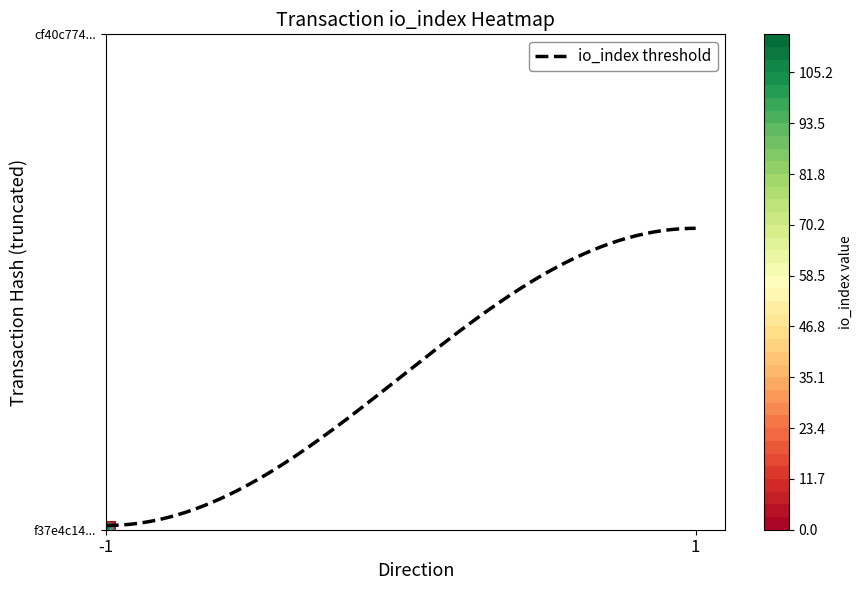

How many categories are shown in the chart?

2